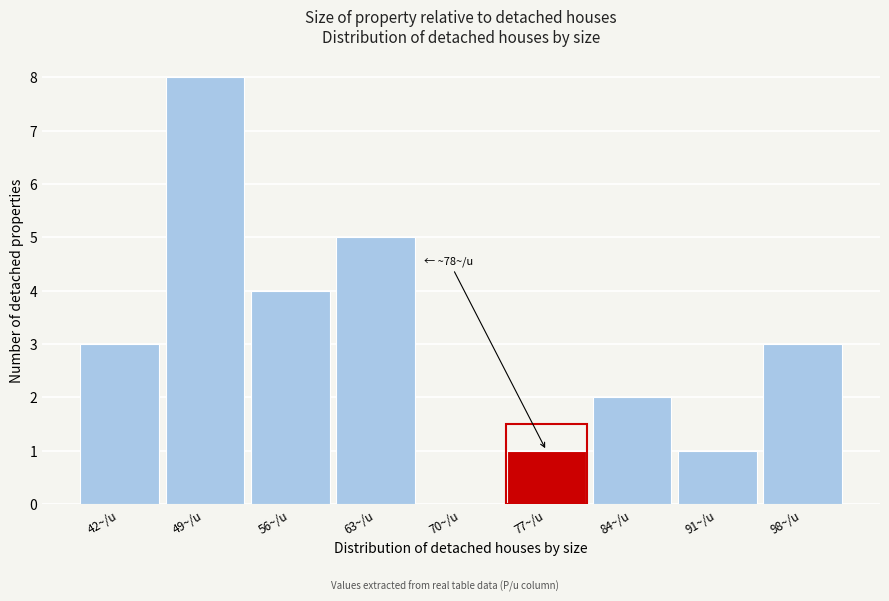

Reading left to right, extract all data points from this chart.

42~/u=3	49~/u=8	56~/u=4	63~/u=5	70~/u=0	77~/u=1	84~/u=2	91~/u=1	98~/u=3